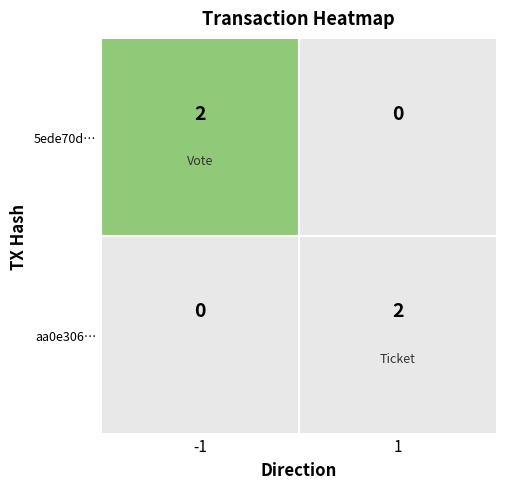

The value of aa0e306… at 1 is 2. True or false?

True